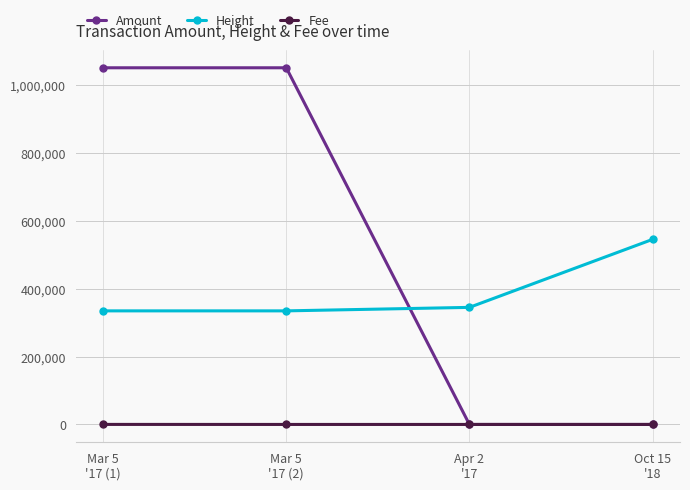

What is the value of the Amount point at the 4th from the left?

1.0